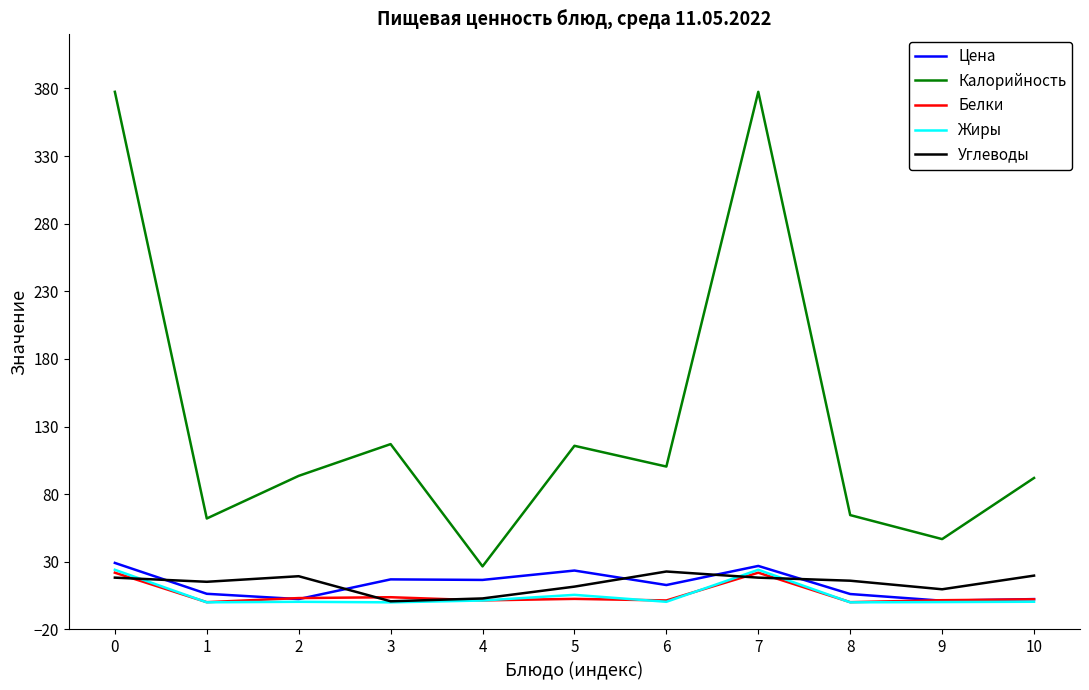

Which series has the largest total across all categories?

Калорийность